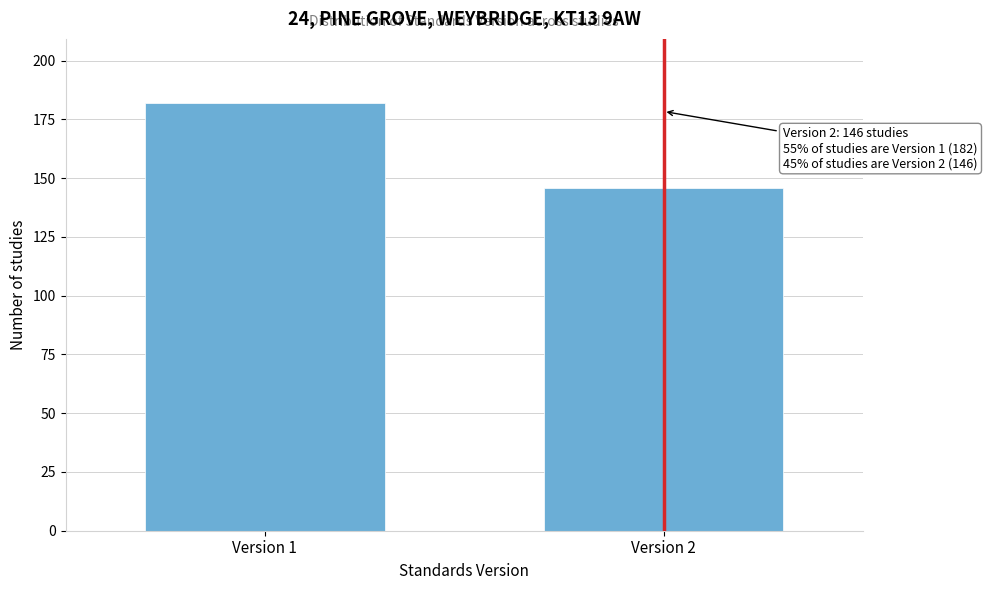

Reading left to right, transcribe all the data shown in this chart.

Version 1=182	Version 2=146